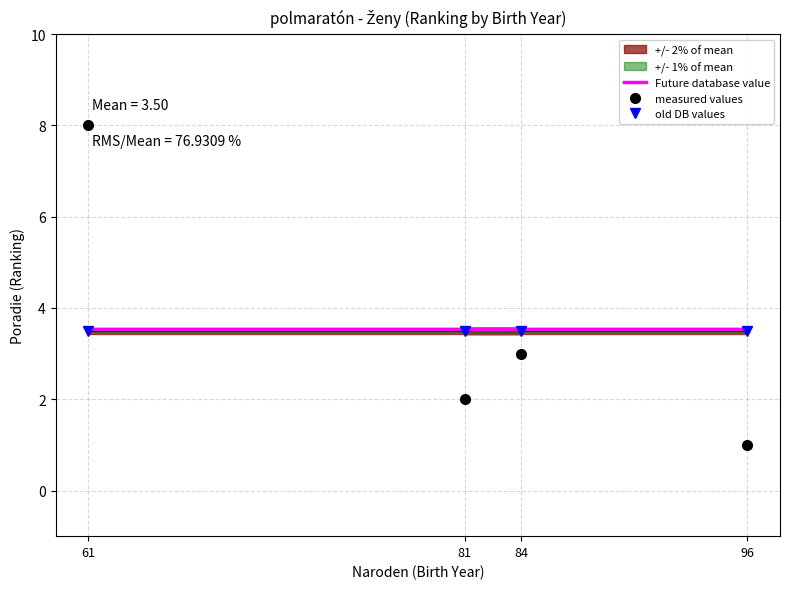

True or false: Future database value and measured values intersect in this chart.

True